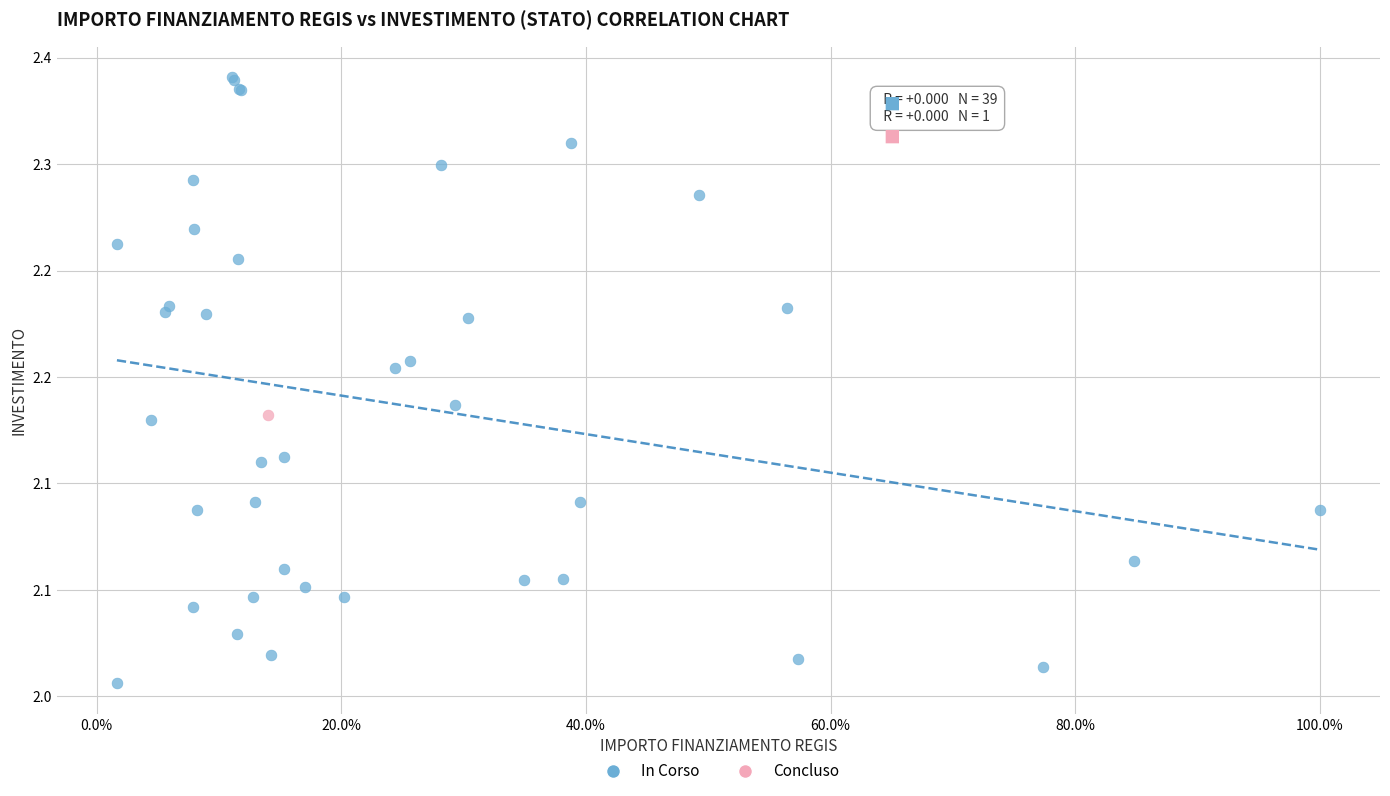

What are all the series names shown in the legend?

In Corso, Concluso